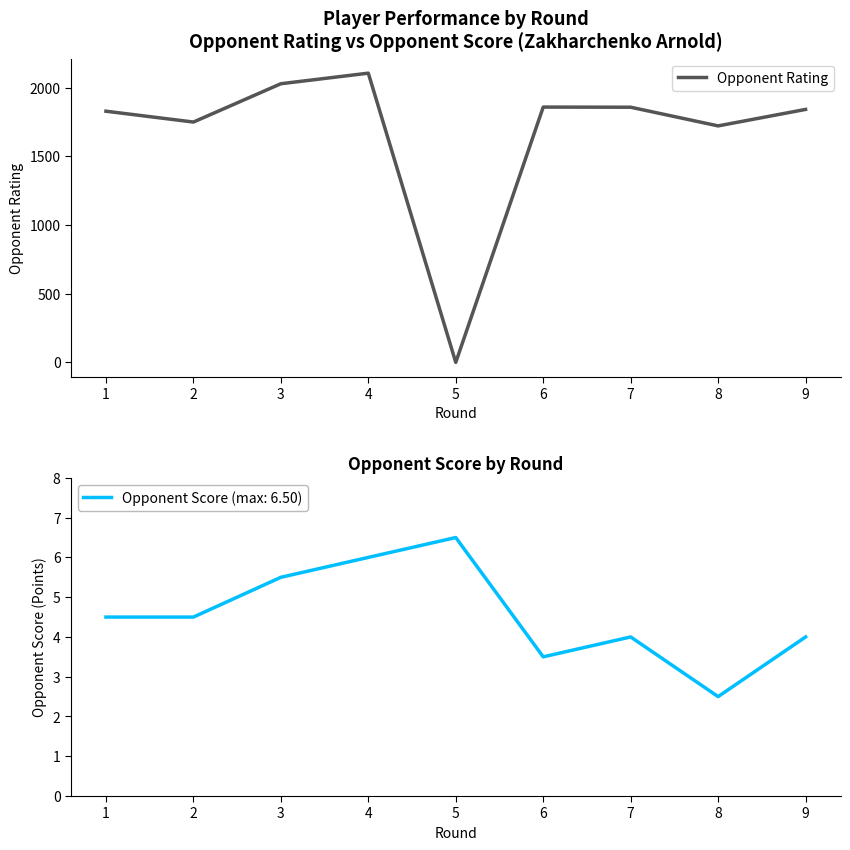

How many data points does each series have?

9